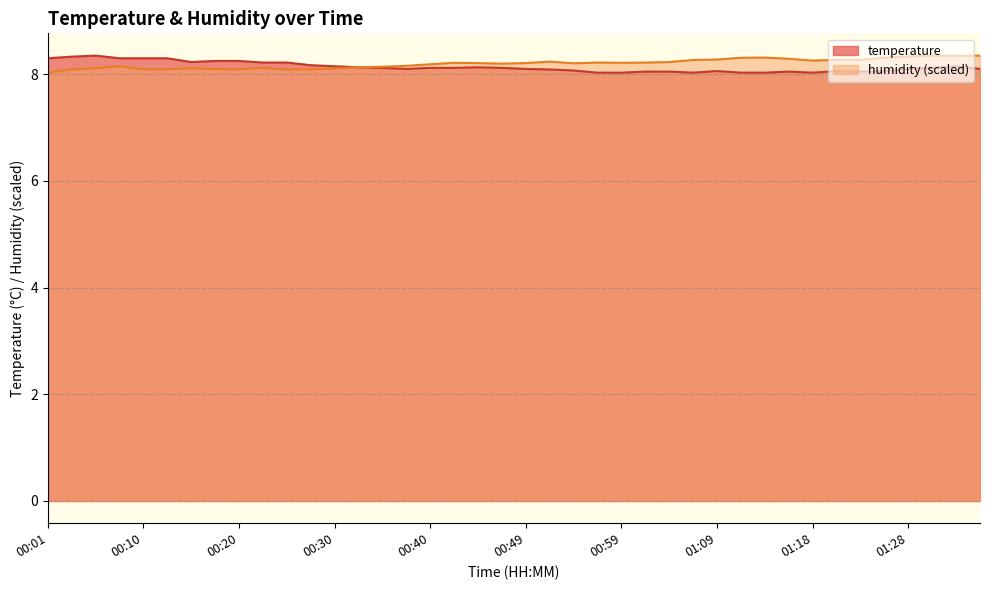

What is the highest value of the humidity series?

8.3